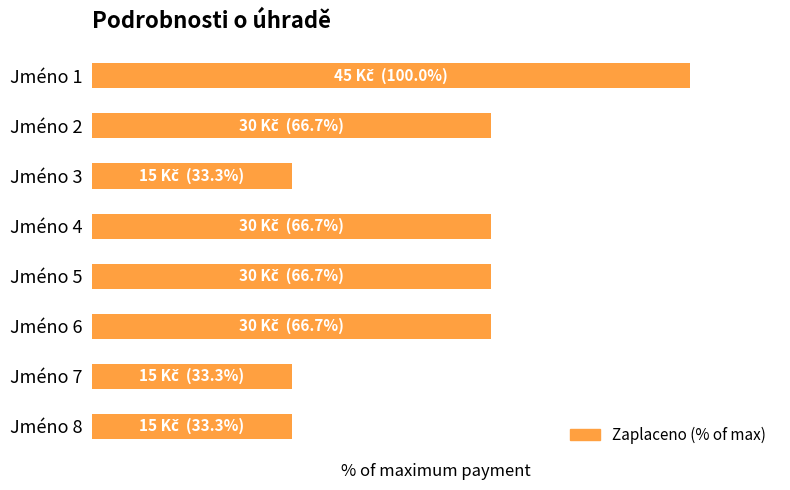

What is the smallest value displayed?

33.3